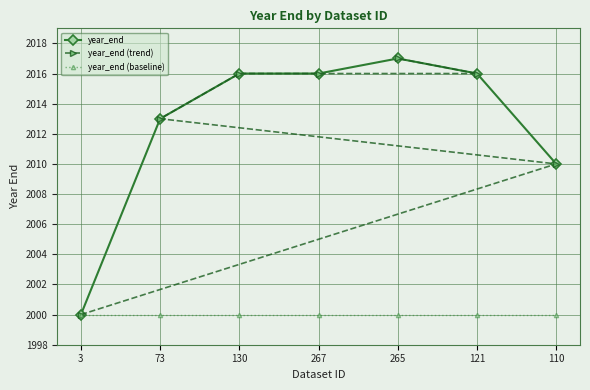

Which category has the lowest value in the year_end series?

3